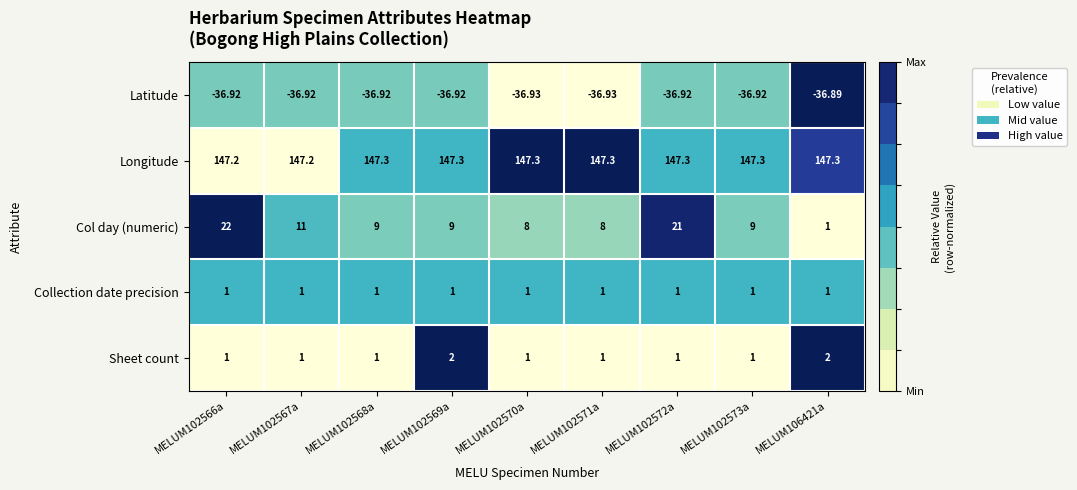

What is the total value across all series at MELUM102567a?

123.3